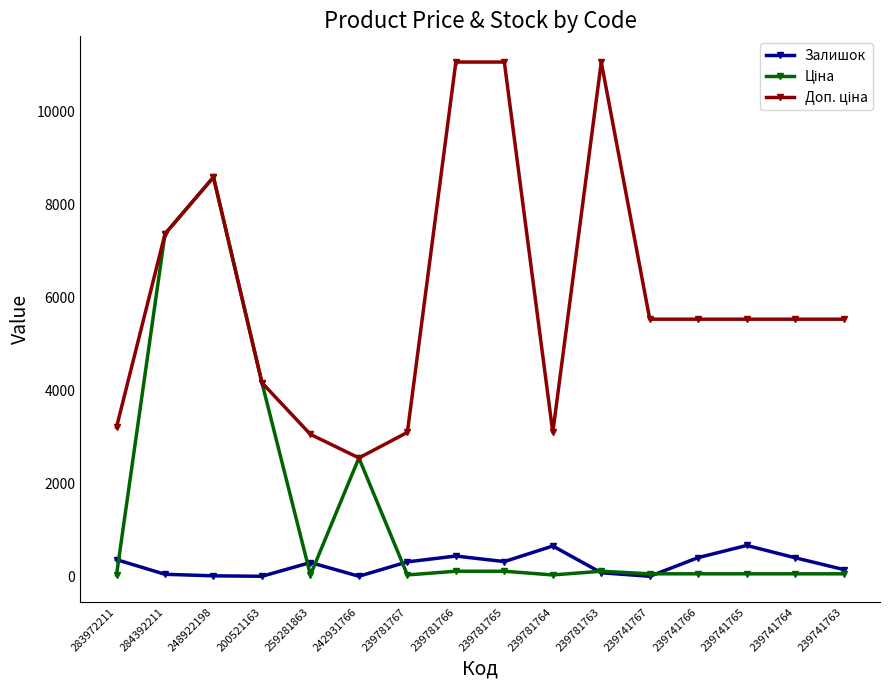

At how many categories does at least one series exceed 5216?

10